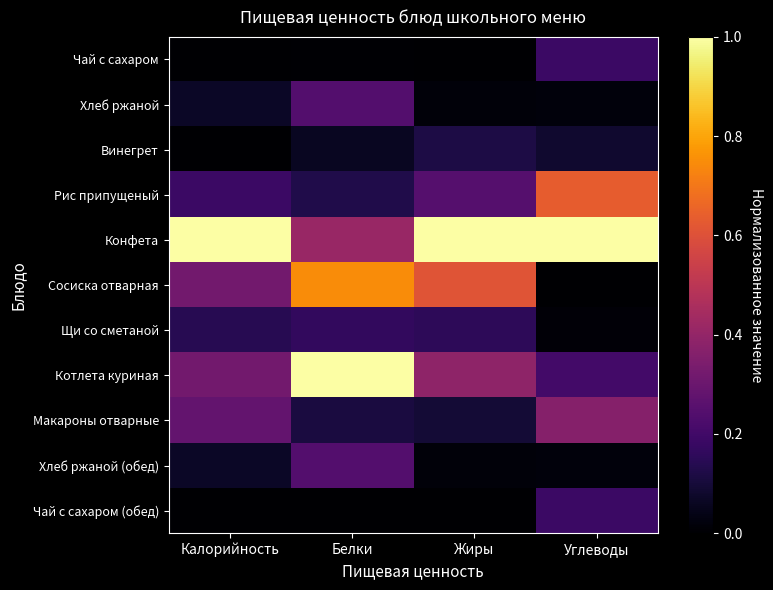

Reading left to right, transcribe all the data shown in this chart.

Чай с сахаром: Калорийность=0.0	Белки=0.0	Жиры=0.0	Углеводы=0.2
Хлеб ржаной: Калорийность=0.1	Белки=0.2	Жиры=0.0	Углеводы=0.0
Винегрет: Калорийность=0.0	Белки=0.1	Жиры=0.1	Углеводы=0.1
Рис припущеный: Калорийность=0.2	Белки=0.1	Жиры=0.2	Углеводы=0.6
Конфета: Калорийность=1.0	Белки=0.4	Жиры=1.0	Углеводы=1.0
Сосиска отварная: Калорийность=0.3	Белки=0.7	Жиры=0.6	Углеводы=0.0
Щи со сметаной: Калорийность=0.1	Белки=0.2	Жиры=0.2	Углеводы=0.0
Котлета куриная: Калорийность=0.3	Белки=1.0	Жиры=0.4	Углеводы=0.2
Макароны отварные: Калорийность=0.3	Белки=0.1	Жиры=0.1	Углеводы=0.4
Хлеб ржаной (обед): Калорийность=0.1	Белки=0.2	Жиры=0.0	Углеводы=0.0
Чай с сахаром (обед): Калорийность=0.0	Белки=0.0	Жиры=0.0	Углеводы=0.2